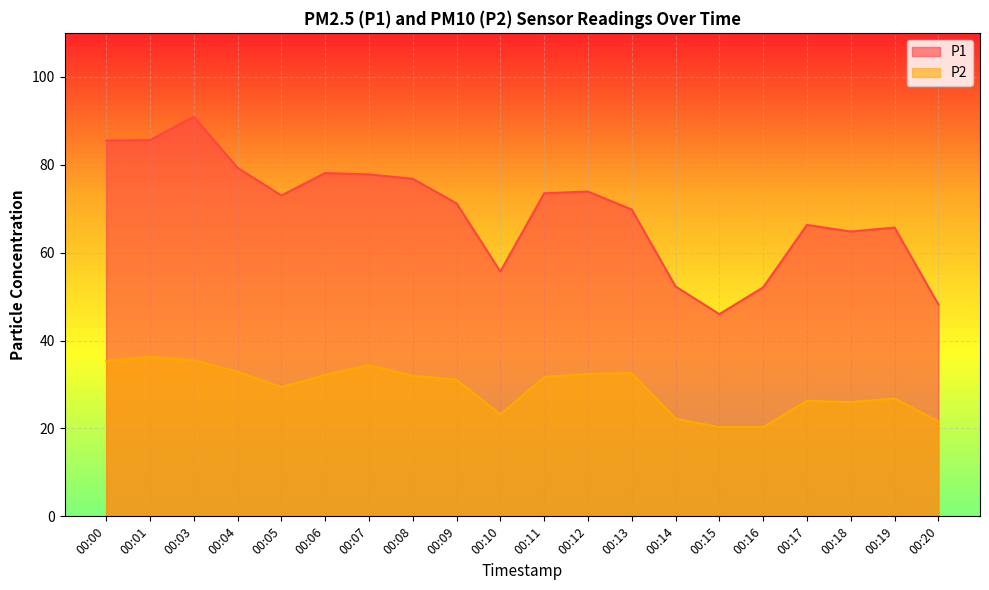

True or false: P1 and P2 cross at least once.

False